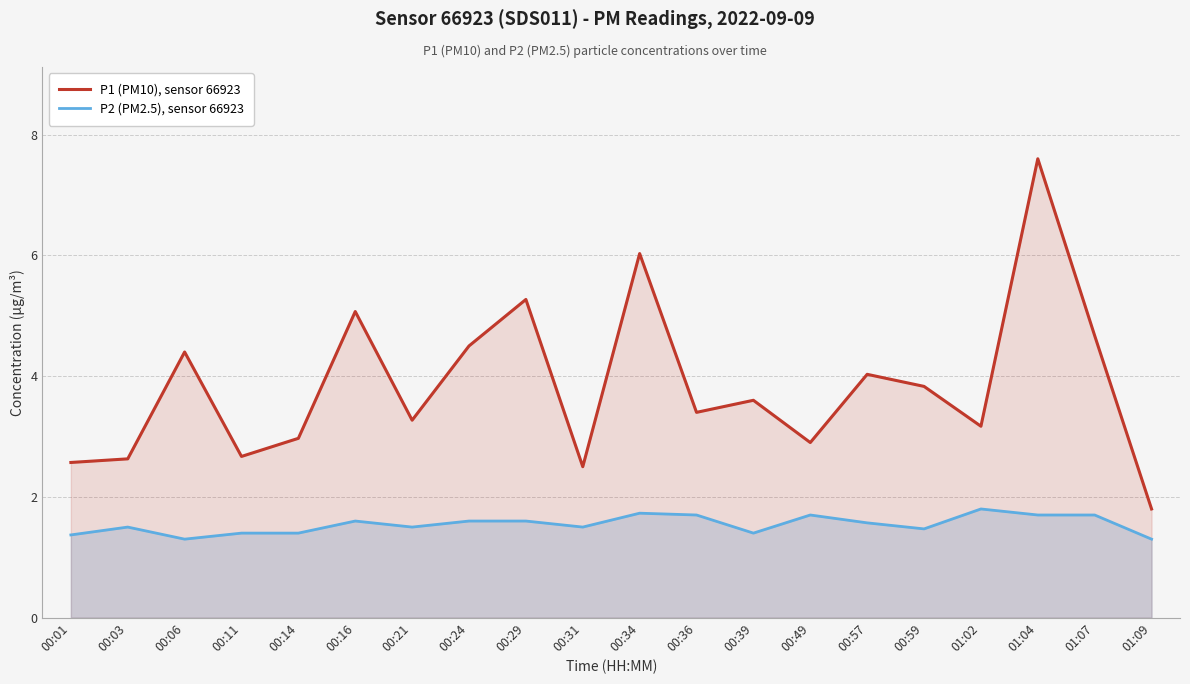

What is the average value of the P2 (PM2.5), sensor 66923 series?

1.5